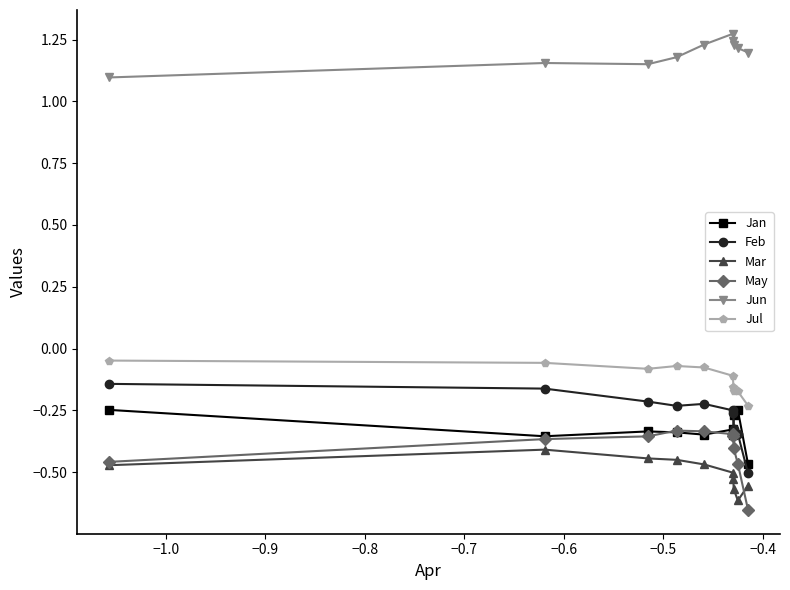

Does the chart display data point markers on the line(s)?

Yes